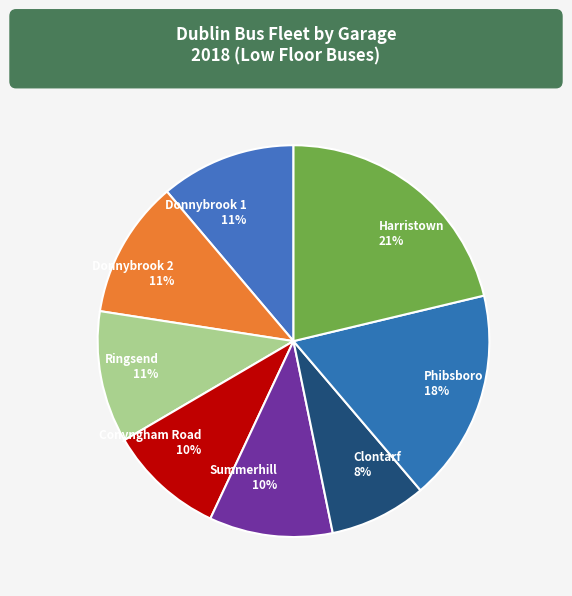

The Harristown slice represents 12% of the pie. True or false?

False